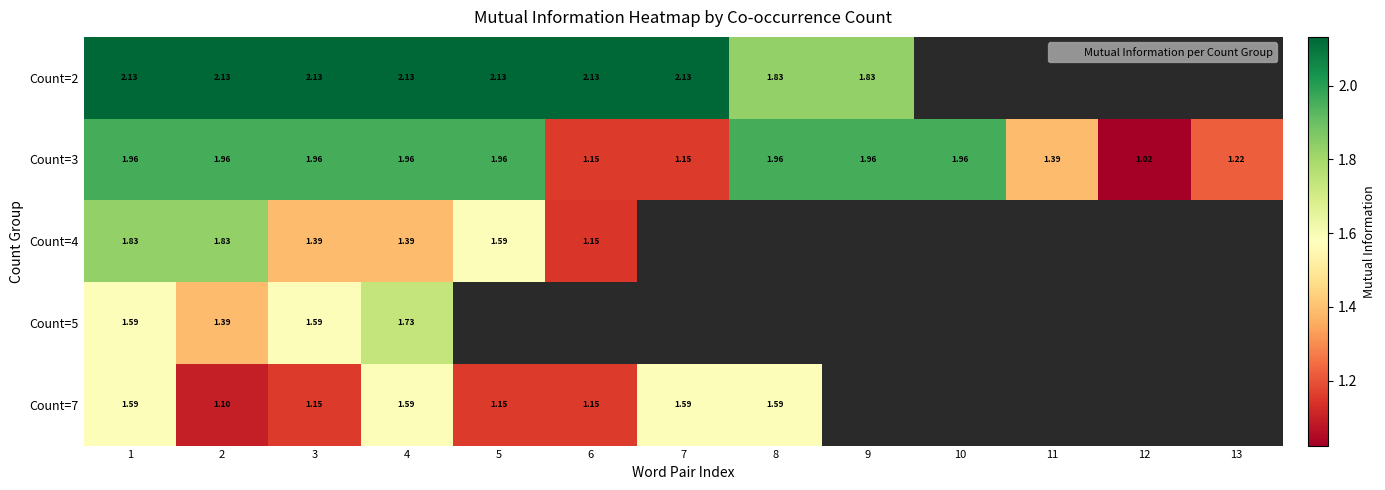

Is the value of Count=3 at 11 greater than the value of Count=2 at 3?

No